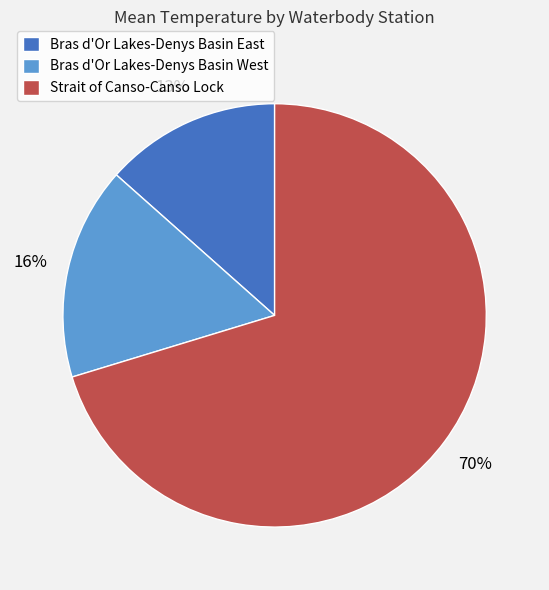

The Strait of Canso-Canso Lock slice represents 70% of the pie. True or false?

True